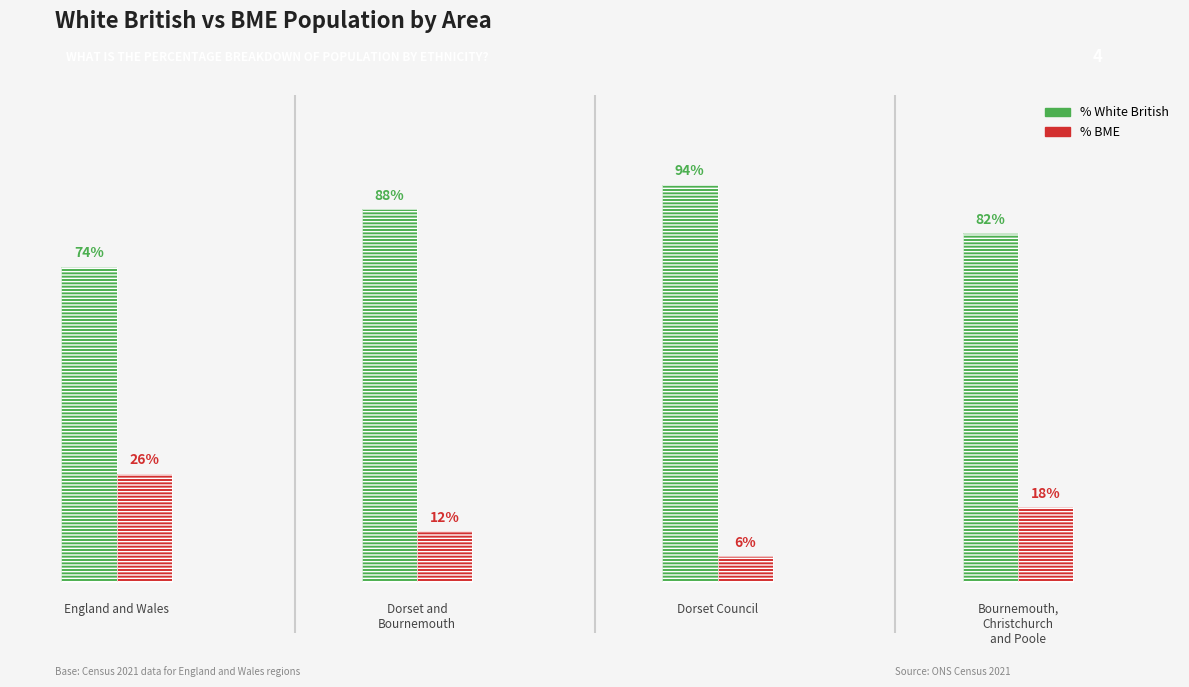

At how many categories does at least one series exceed 85?

2